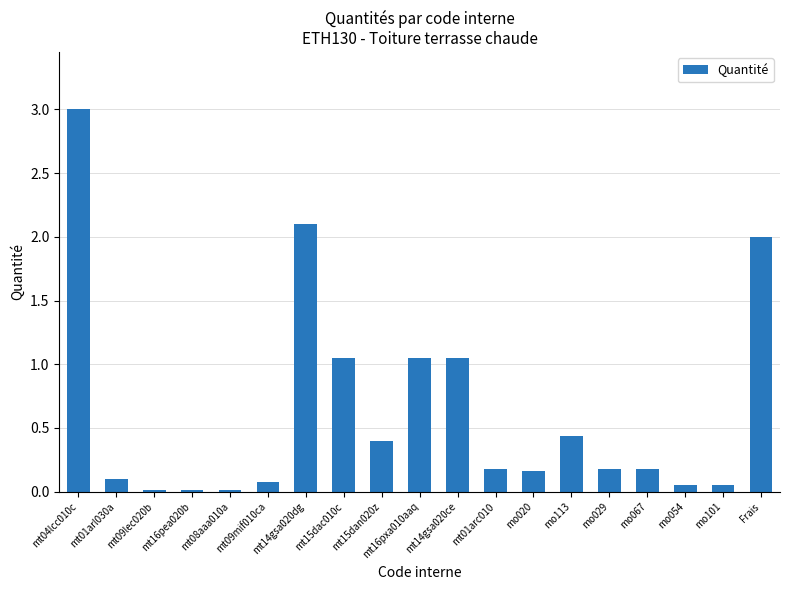

Are the bars horizontal?

No